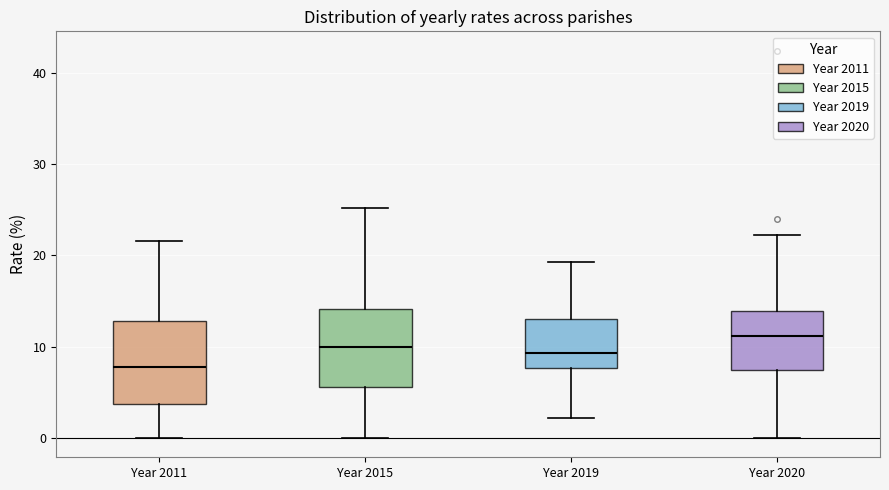

Reading left to right, transcribe this box plot: for each box, give where its median line is, the range the box spans, and where its two whiskers end, as read against the y-axis. The values are not printed on the chart, so give them approximately, as read against the axis.

Year 2011: median 8, box 4 to 13, whiskers 0 to 22
Year 2015: median 10, box 6 to 14, whiskers 0 to 25
Year 2019: median 9, box 8 to 13, whiskers 2 to 19
Year 2020: median 11, box 7 to 14, whiskers 0 to 22